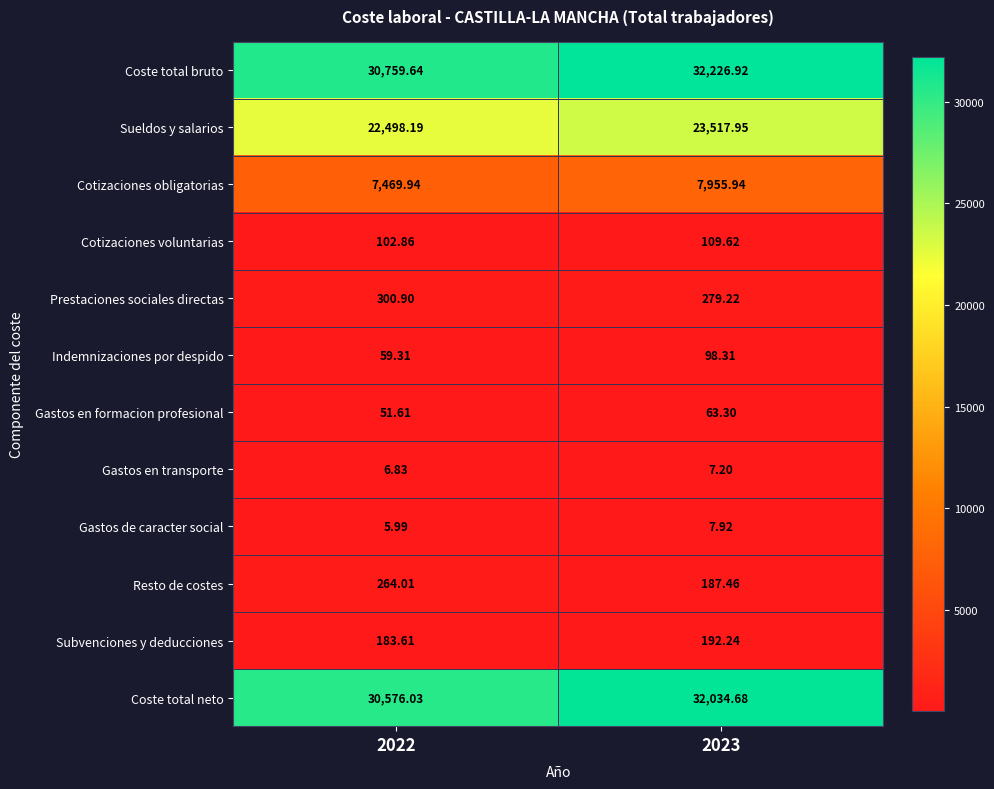

Rank the series by their maximum value, from lowest to highest.

Gastos en transporte, Gastos de caracter social, Gastos en formacion profesional, Indemnizaciones por despido, Cotizaciones voluntarias, Subvenciones y deducciones, Resto de costes, Prestaciones sociales directas, Cotizaciones obligatorias, Sueldos y salarios, Coste total neto, Coste total bruto